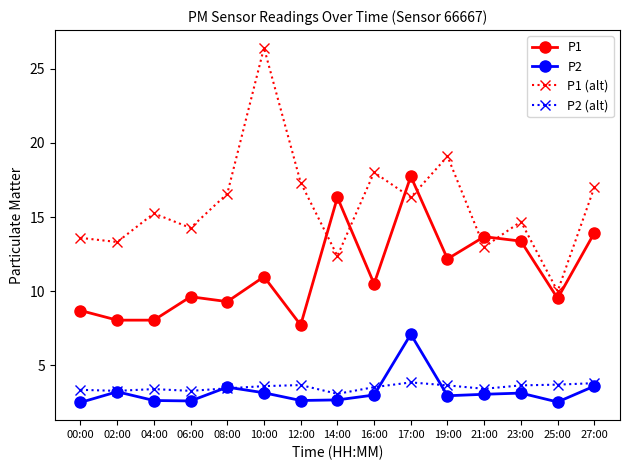

What is the total value across all series at 06:00?

29.8